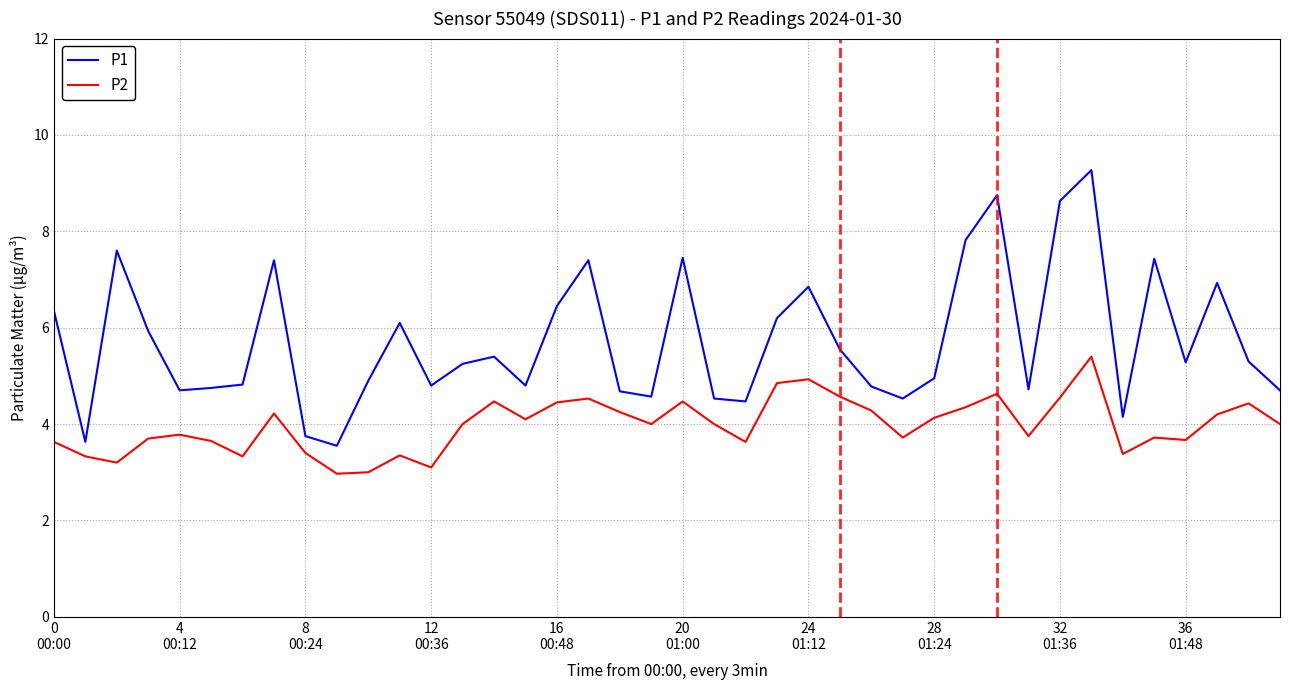

In P1, how many points are lower than both neighbors (excluding endpoints)?

11